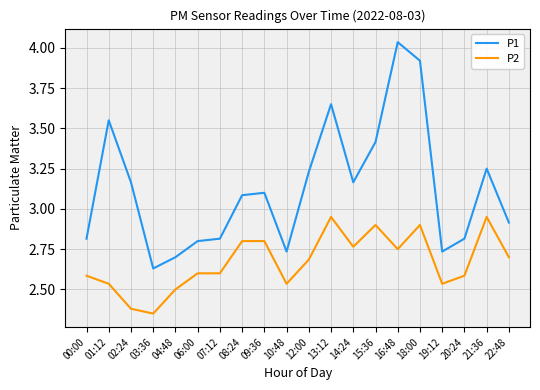

What is the difference between the maximum and minimum values in the P1 series?

1.4